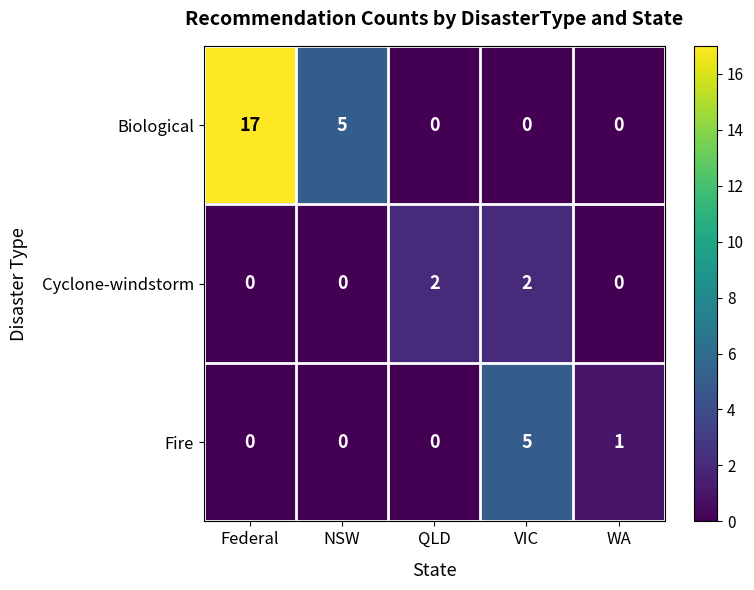

Reading left to right, transcribe all the data shown in this chart.

Biological: 17	5	0	0	0
Cyclone-windstorm: 0	0	2	2	0
Fire: 0	0	0	5	1